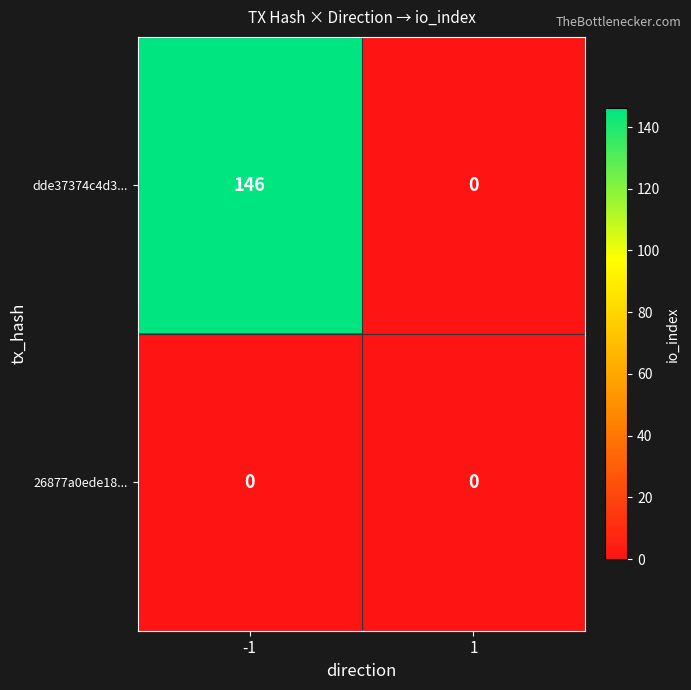

Reading left to right, list all the values displayed in this chart.

dde37374c4d3...: 146	0
26877a0ede18...: 0	0